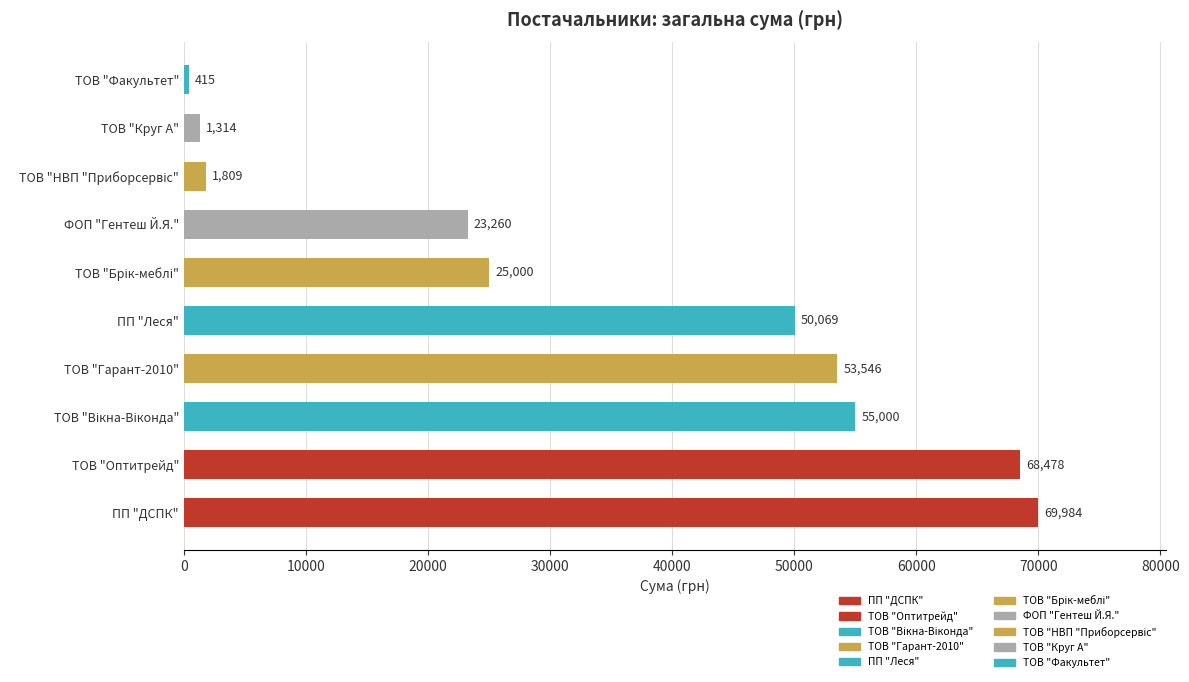

The value at ПП "ДСПК" is 45762.9. True or false?

False